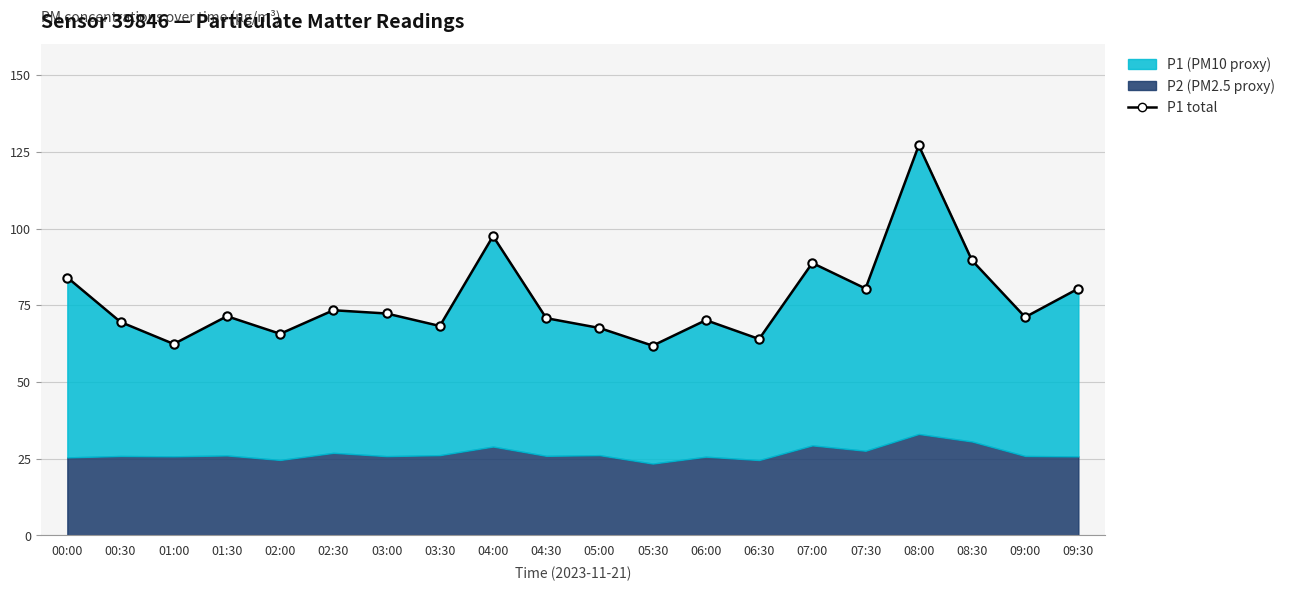

Reading left to right, extract all data points from this chart.

84.0	69.5	62.4	71.4	65.7	73.4	72.3	68.2	97.5	70.8	67.6	61.8	70.2	64.0	88.8	80.5	127.1	89.7	71.1	80.5